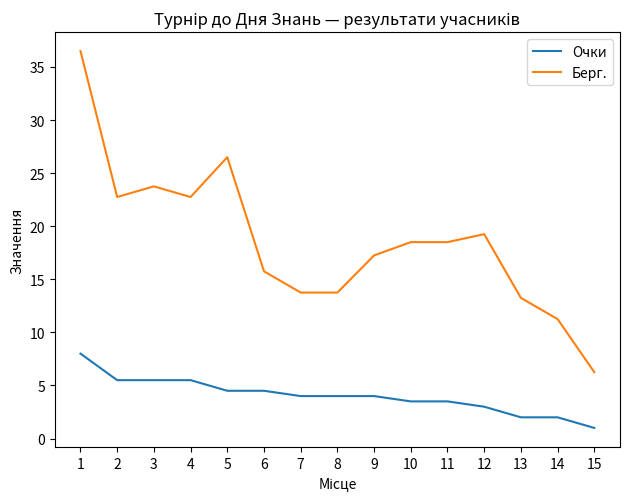

What is the difference between the Берг. values at 13 and 9?

4.0